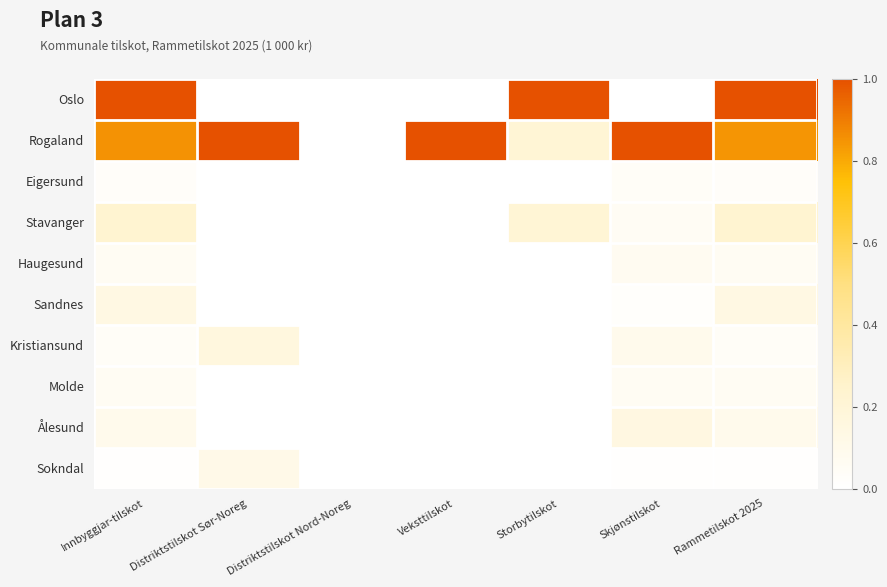

What is the total value across all series at Rammetilskot 2025?

2.5